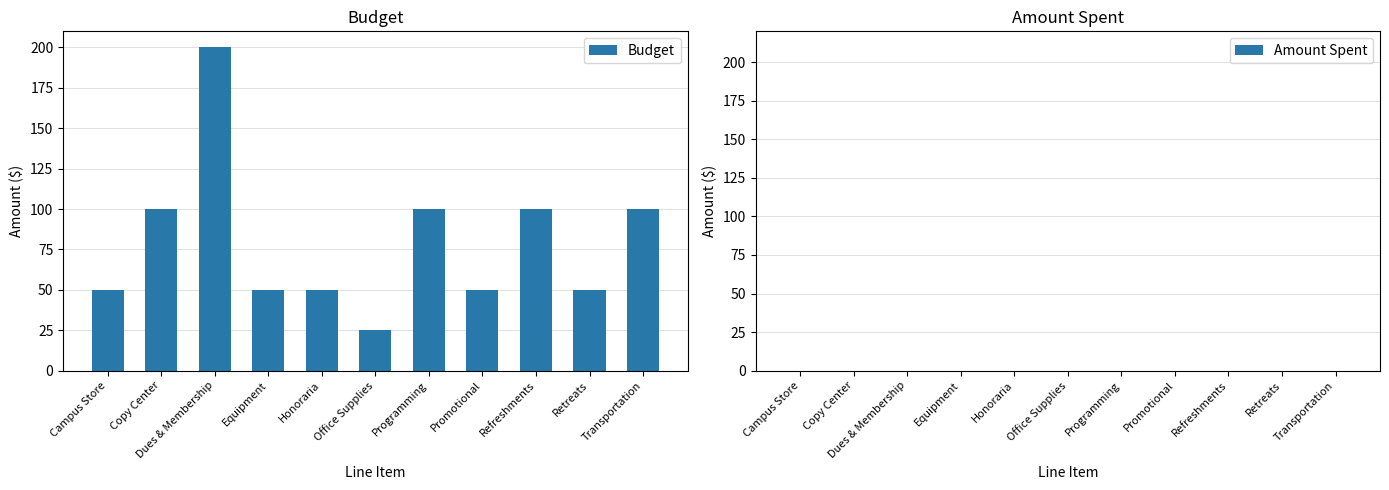

What is the maximum value shown in the chart?

200